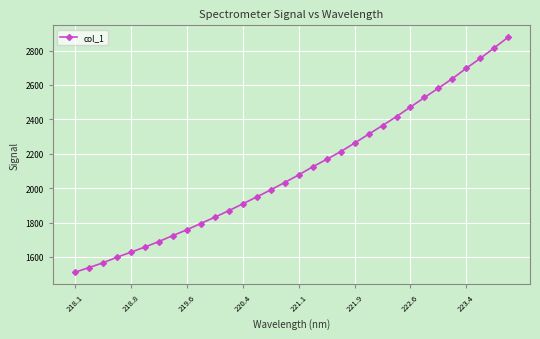

What is the maximum value shown in the chart?

2878.3